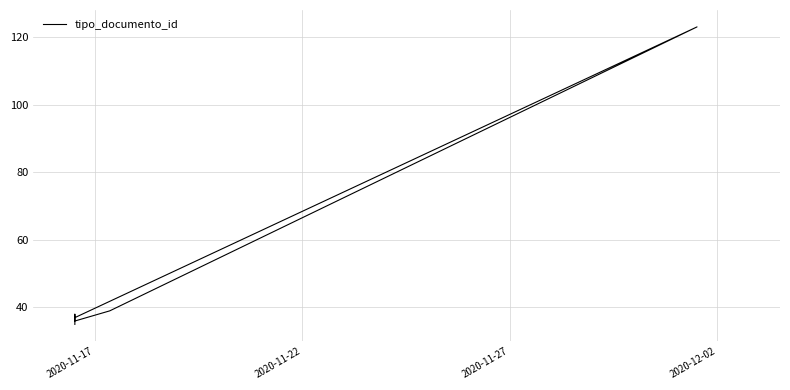

Reading left to right, list all the values displayed in this chart.

35	38	36	39	123	37